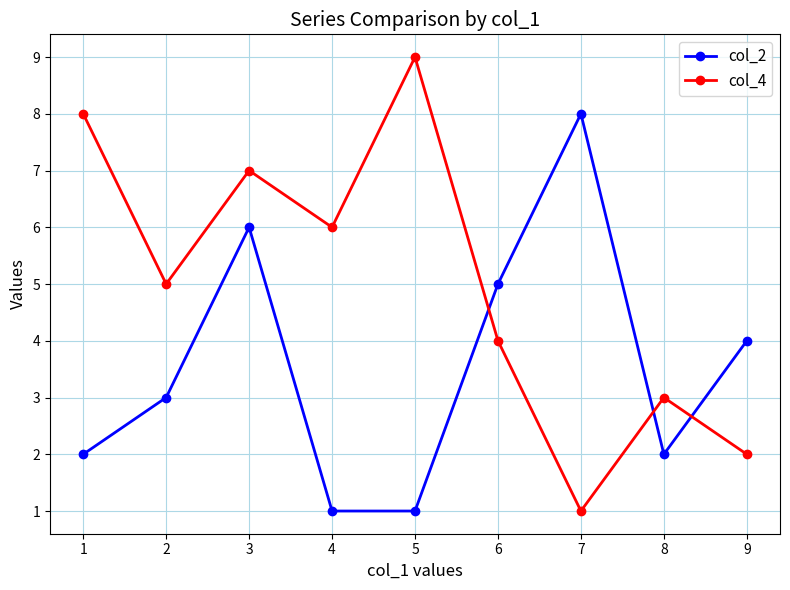

Reading right to left, extract all data points from this chart.

col_2: 4	2	8	5	1	1	6	3	2
col_4: 2	3	1	4	9	6	7	5	8